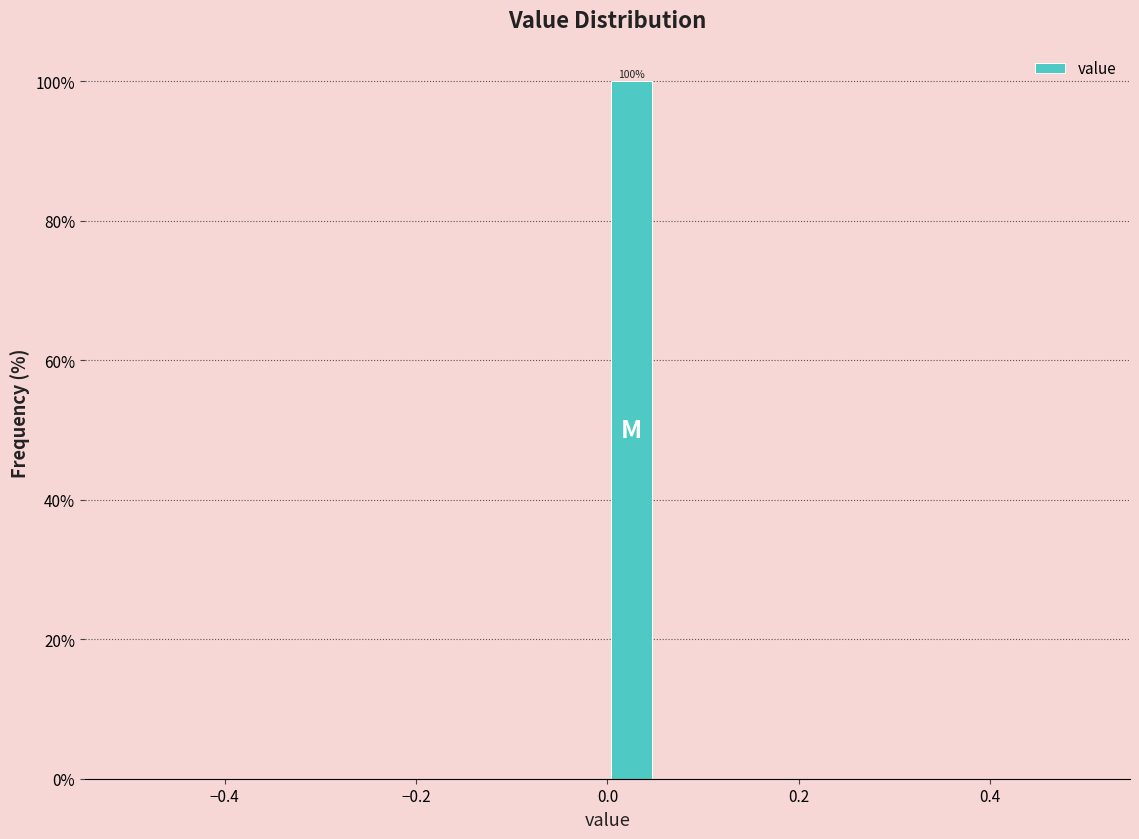

Around what value on the x-axis is the tallest bar? Give the approximate position of its centre, as read against the axis.

0.02